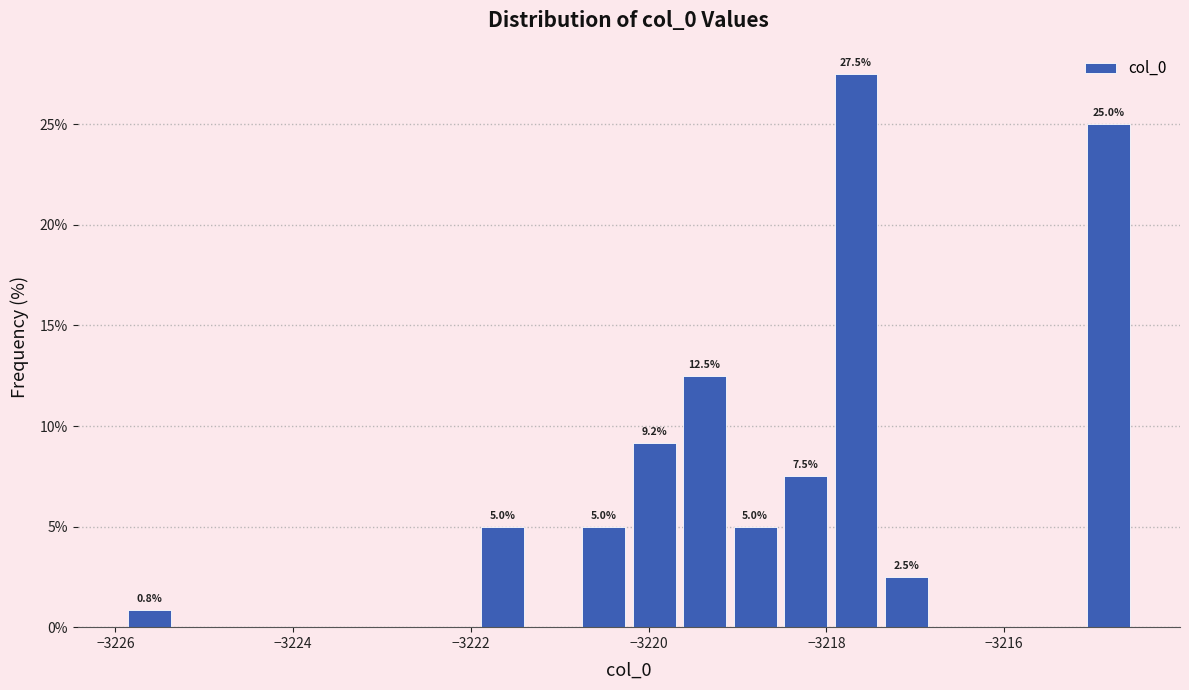

Read against the x-axis, roughly where is the centre of the tallest bar?

-3217.6